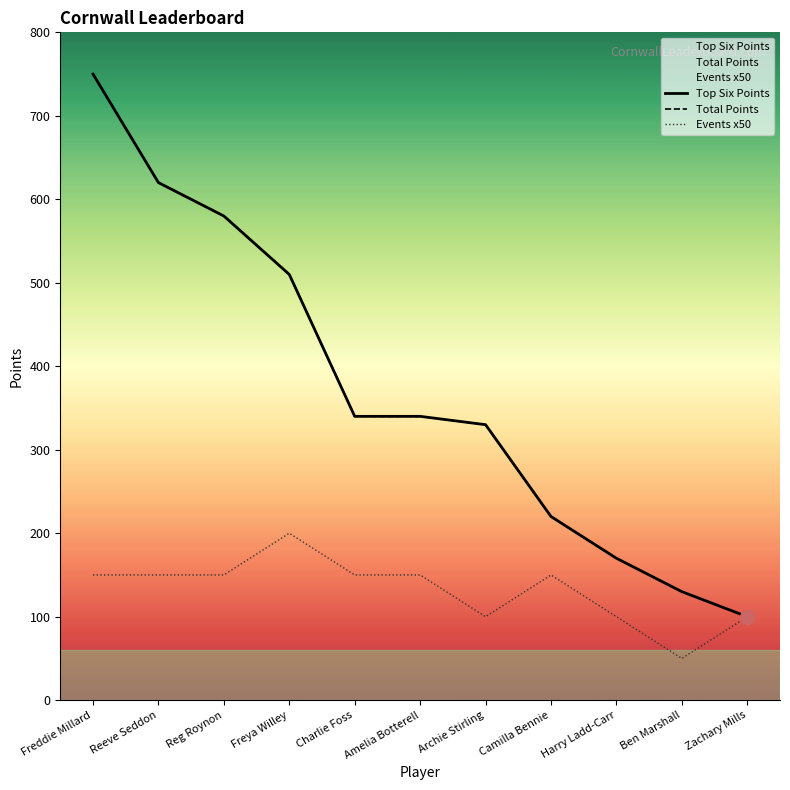

How many distinct data groups are displayed?

3